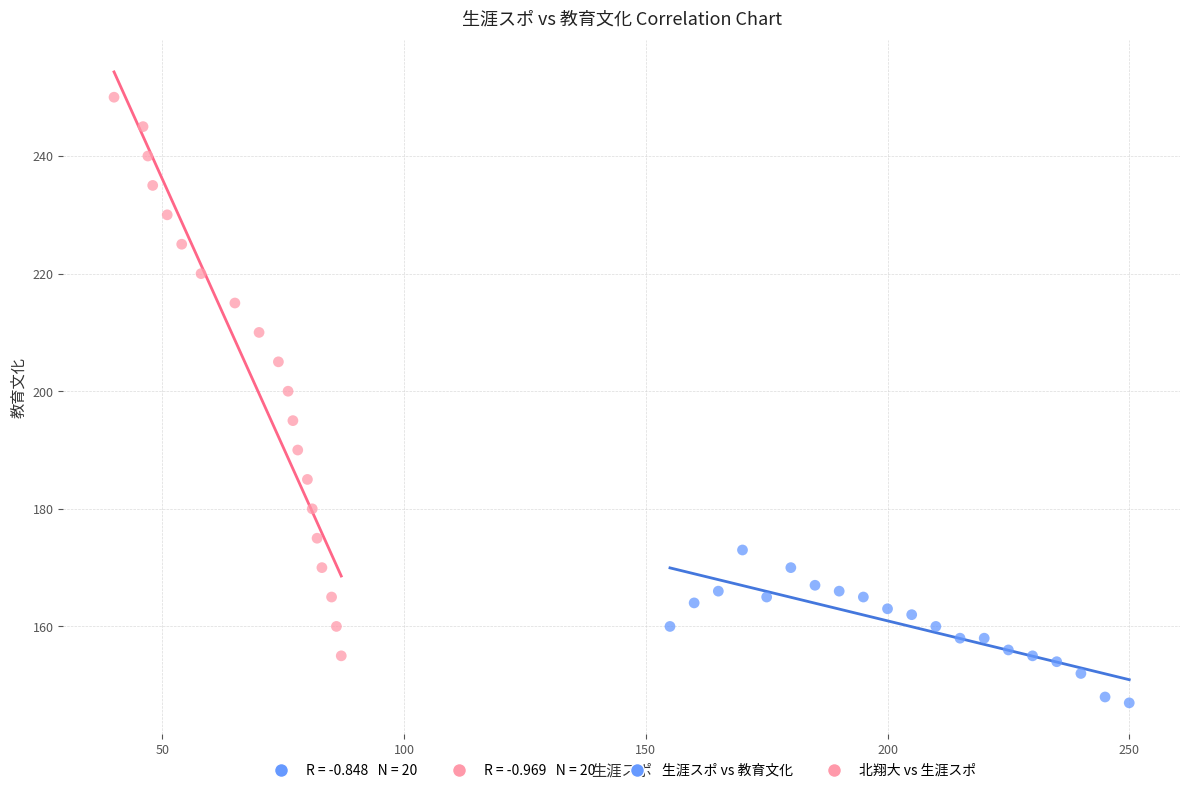

Which series has the widest spread of Y values?

北翔大 vs 生涯スポ